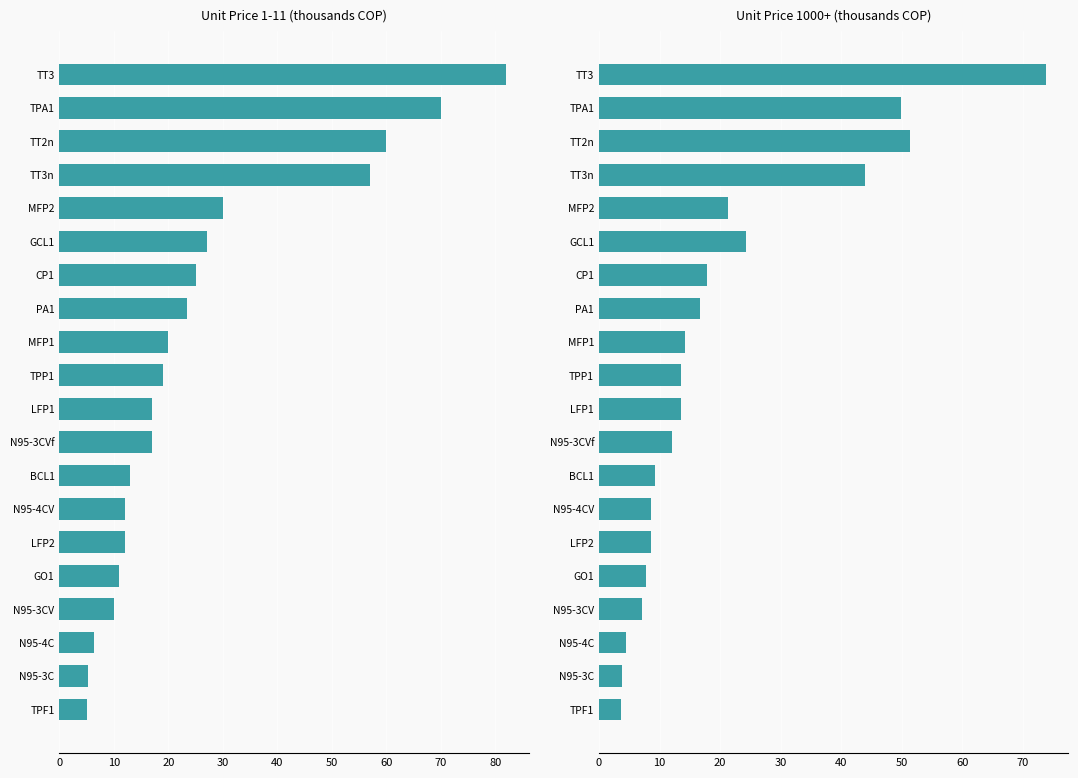

What is the sum of all 1 a 11 values?

522.0